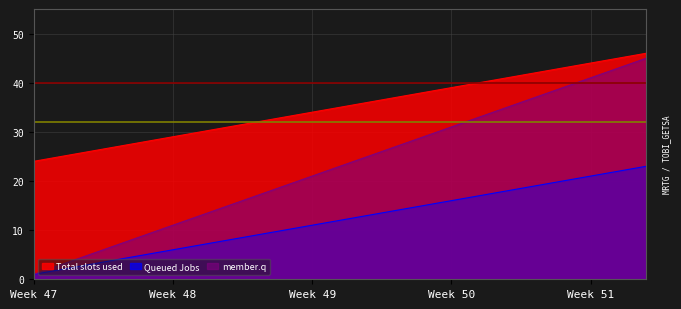

Does the chart display data point markers on the line(s)?

No